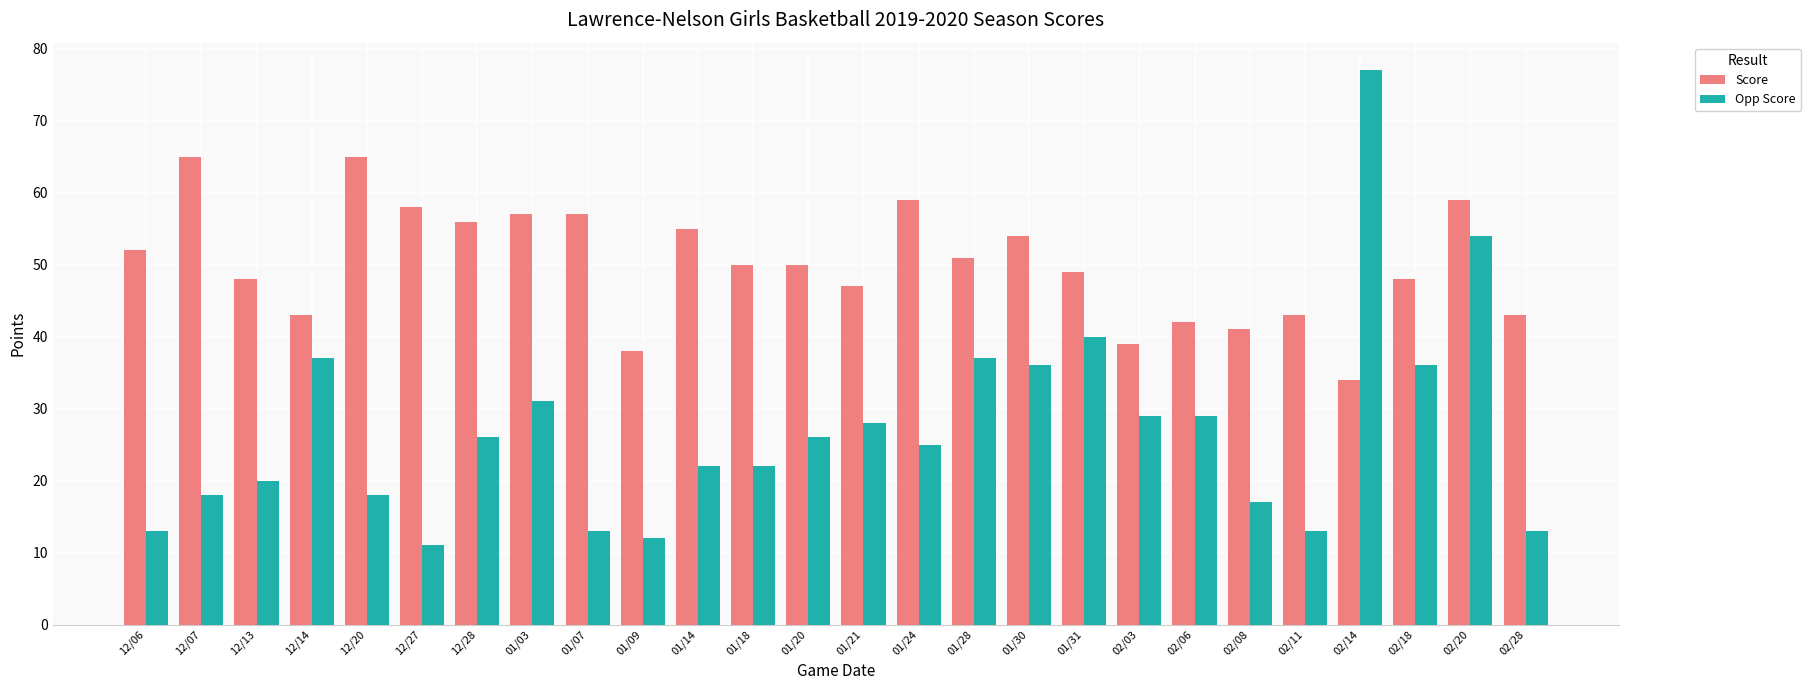

Is it true that Score equals 54 at 01/30?

True